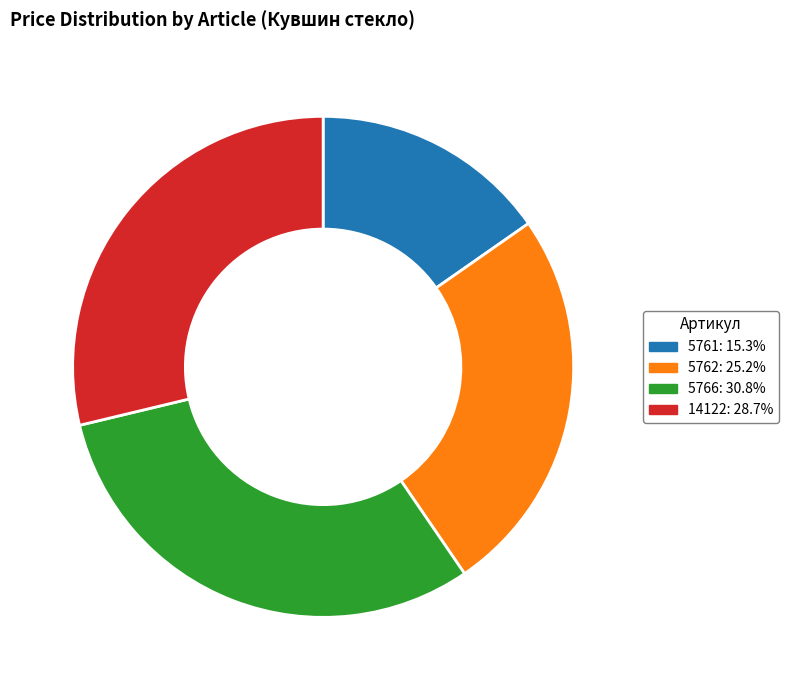

Count the number of slices in the pie.

4